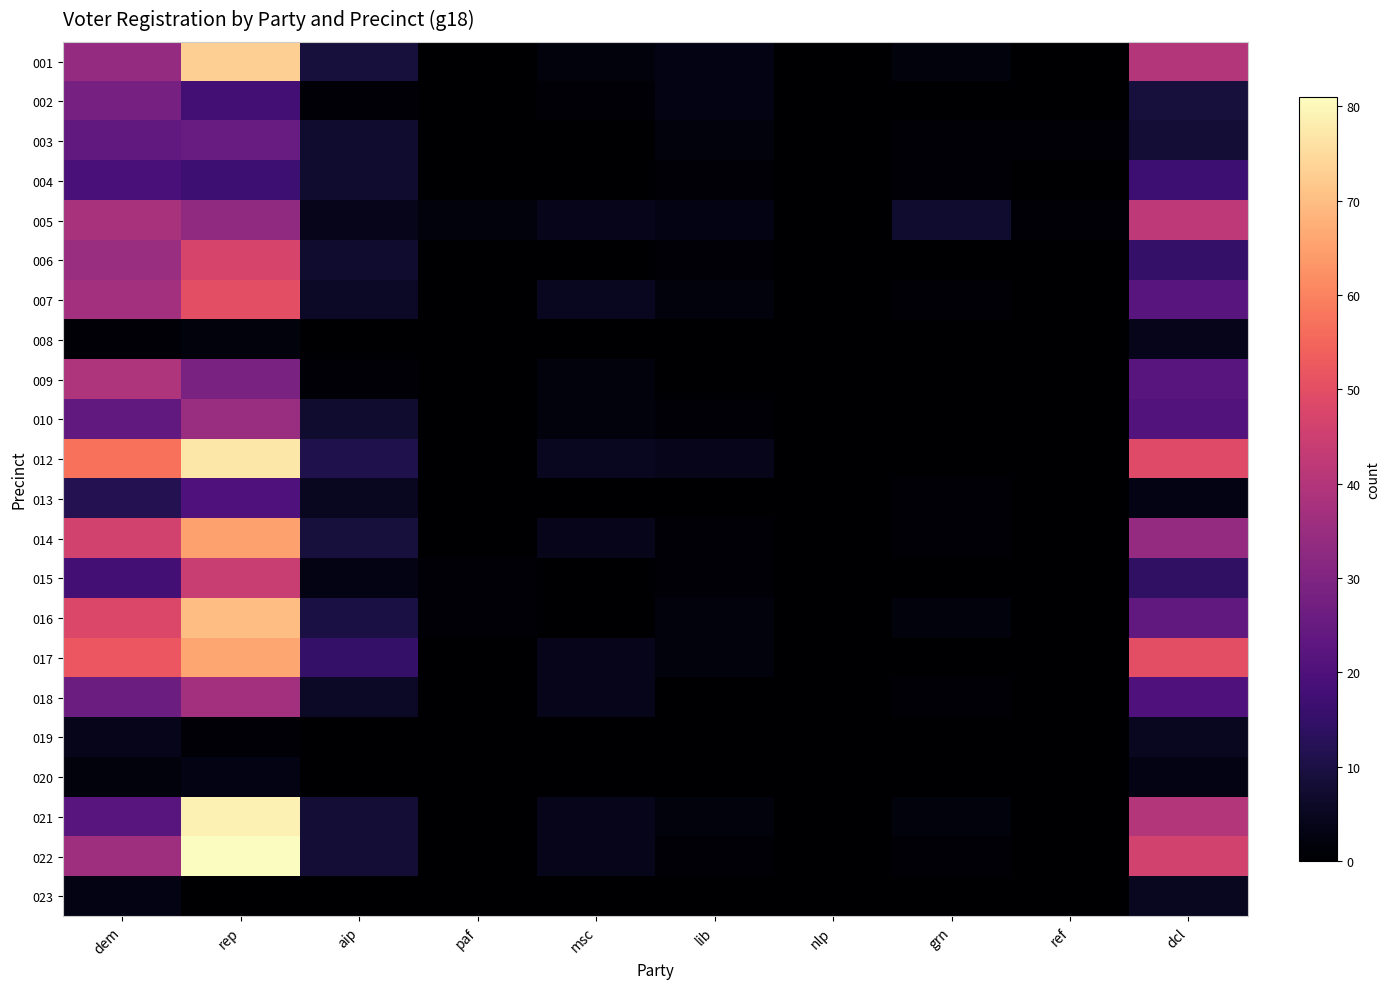

What is the sum of all 018 values?

94